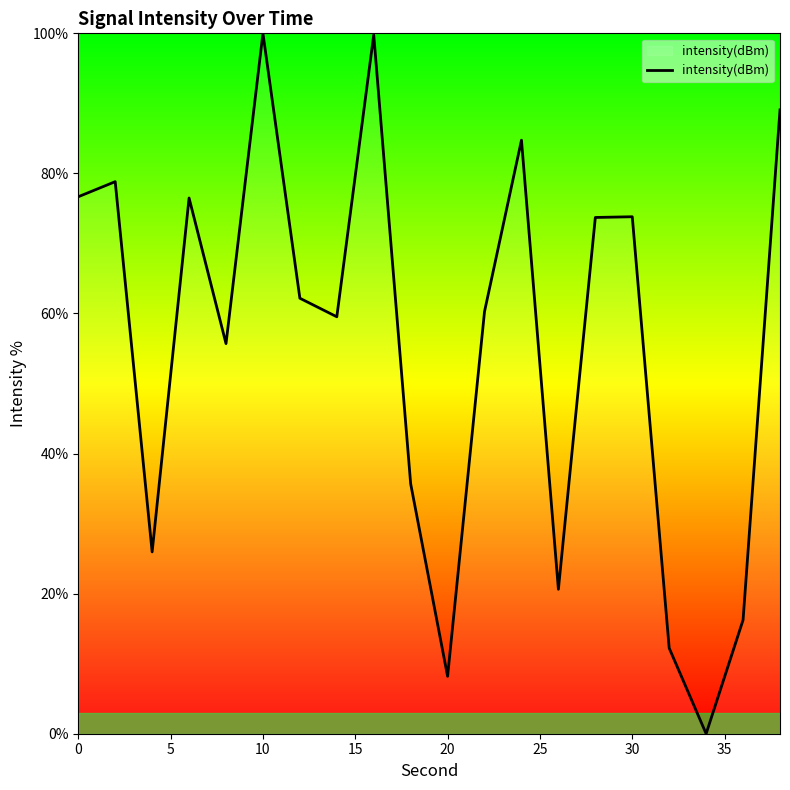

What is the maximum value shown in the chart?

100.0